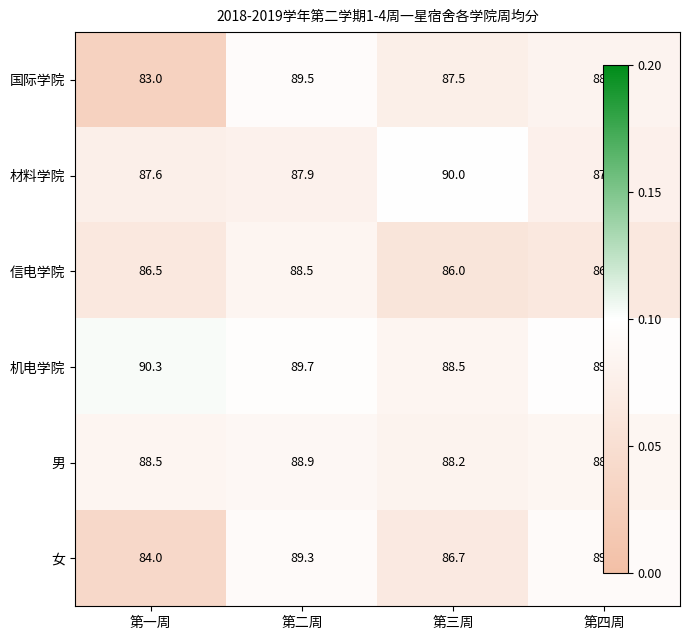

Which series has the widest spread of values?

国际学院